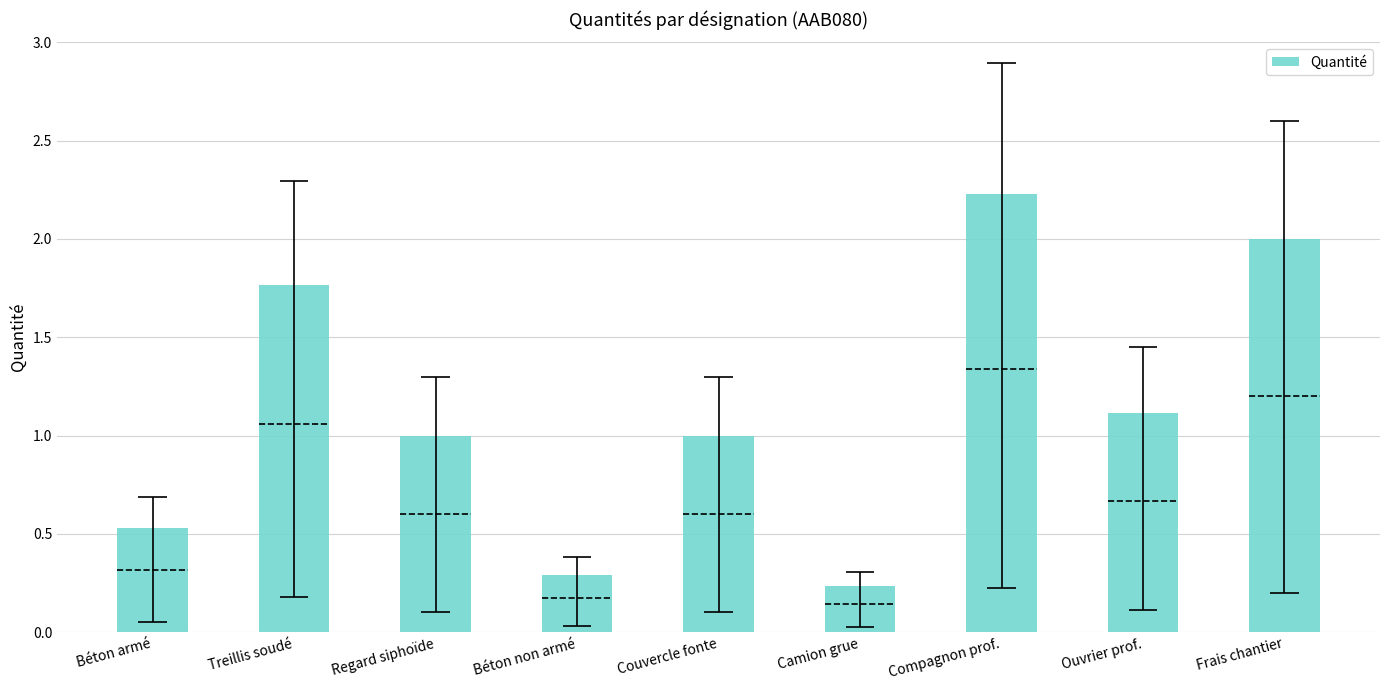

How many values exceed 1?

4